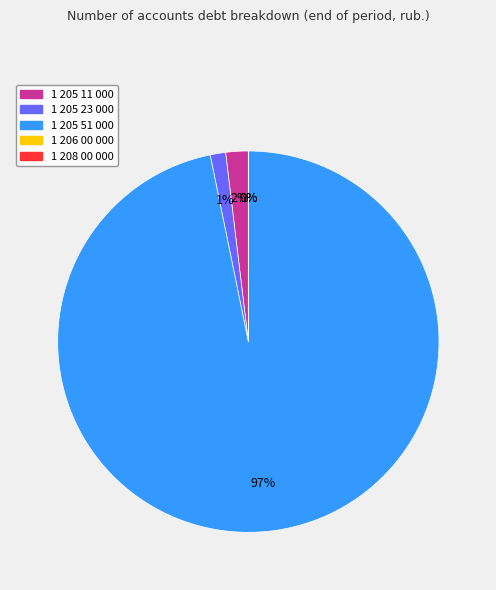

What is the largest slice in the pie chart?

1 205 51 000